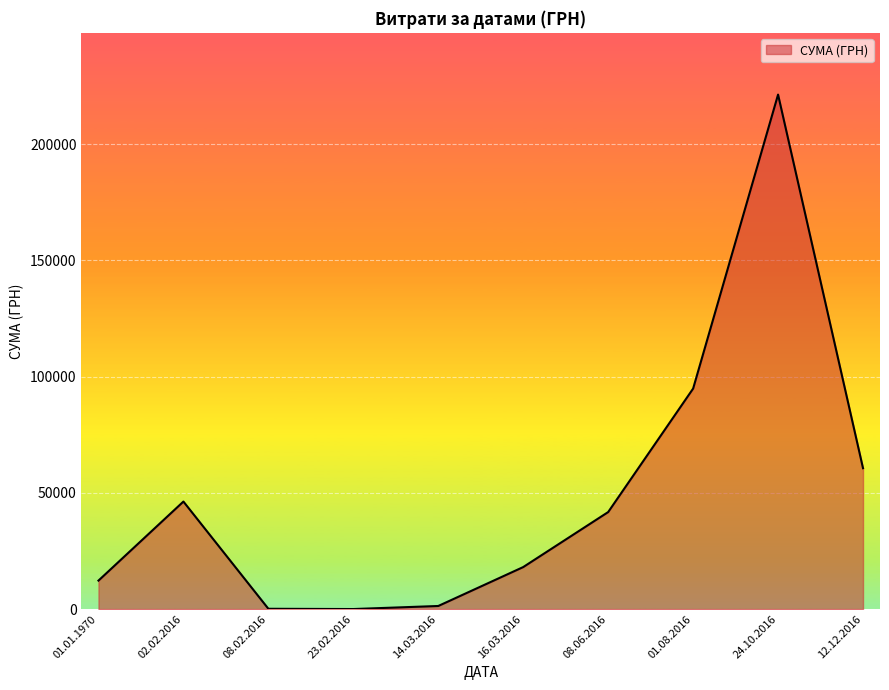

How many series are shown in this chart?

1